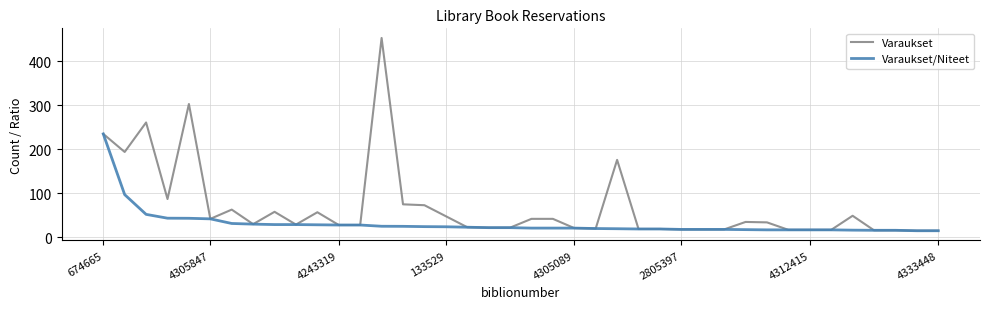

What is the maximum value shown in the chart?

453.0